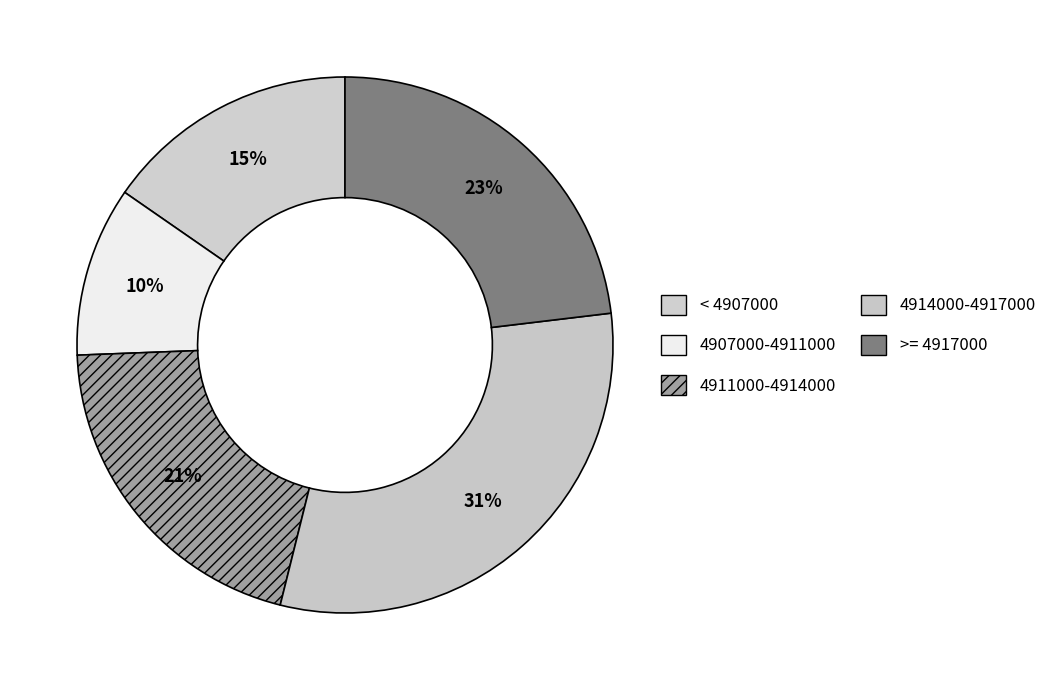

How many slices are in this pie chart?

5